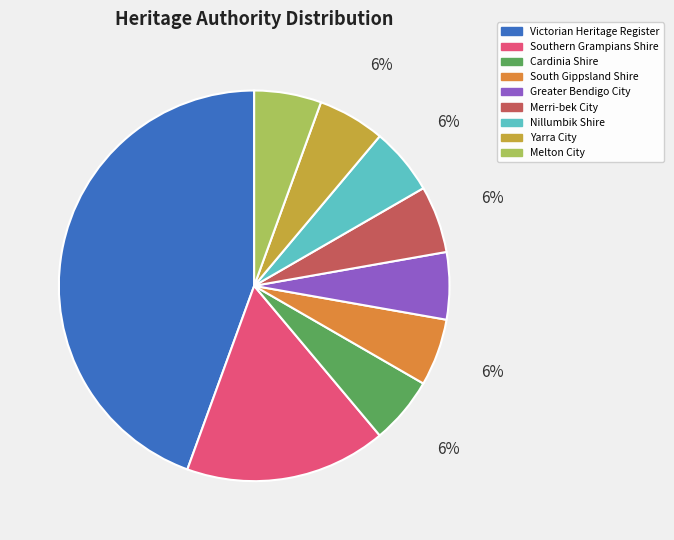

To the nearest percent, what is the average slice percentage?

11%